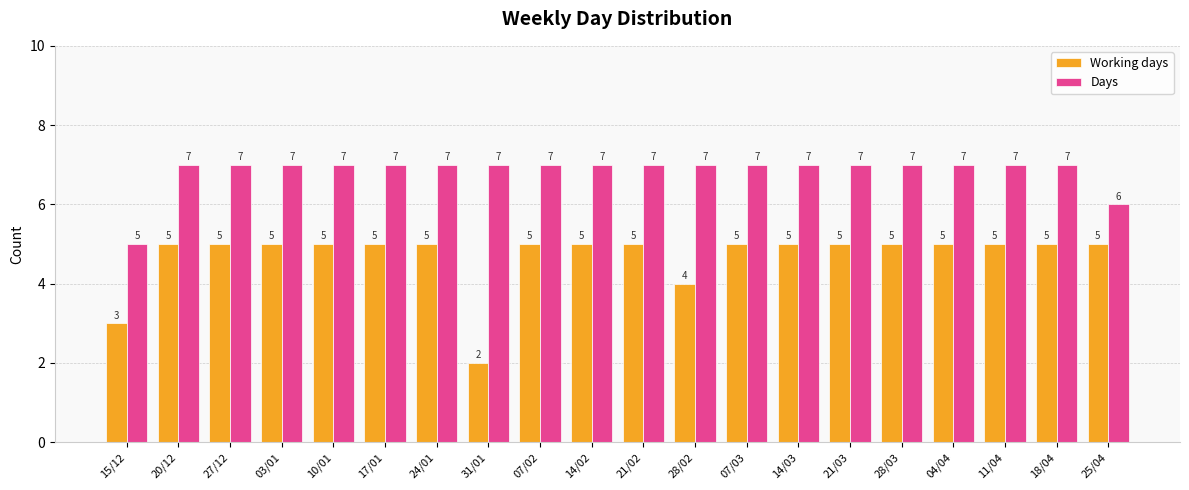

Which series has the largest total across all categories?

Days